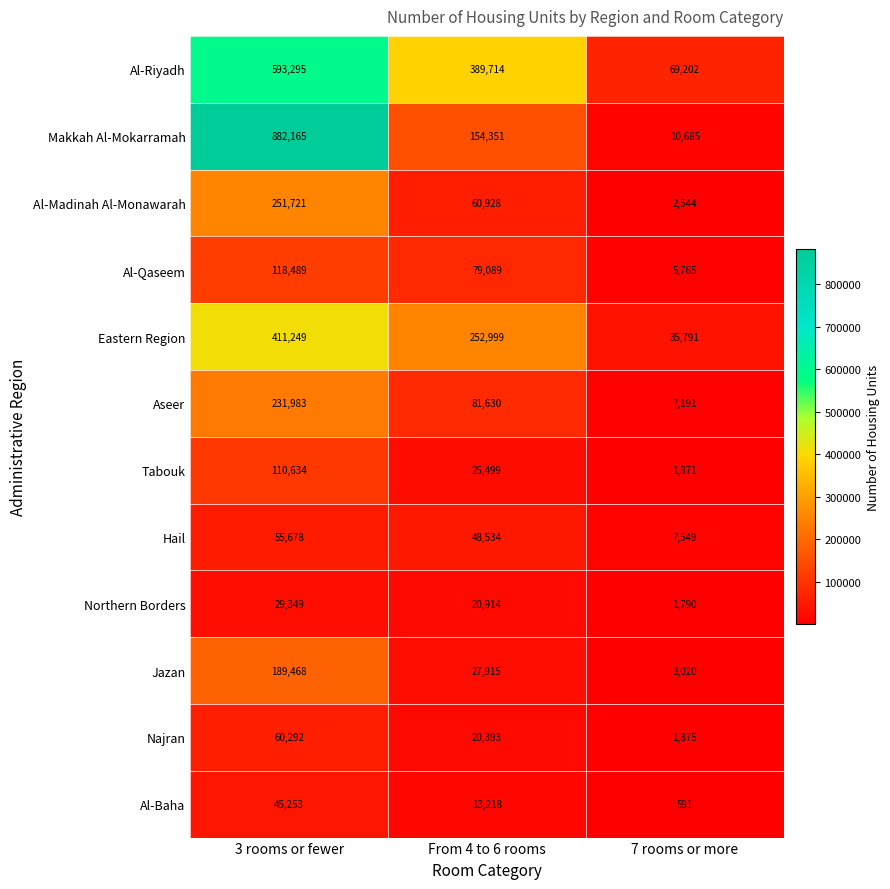

Which label corresponds to the smallest value in the chart?

7 rooms or more